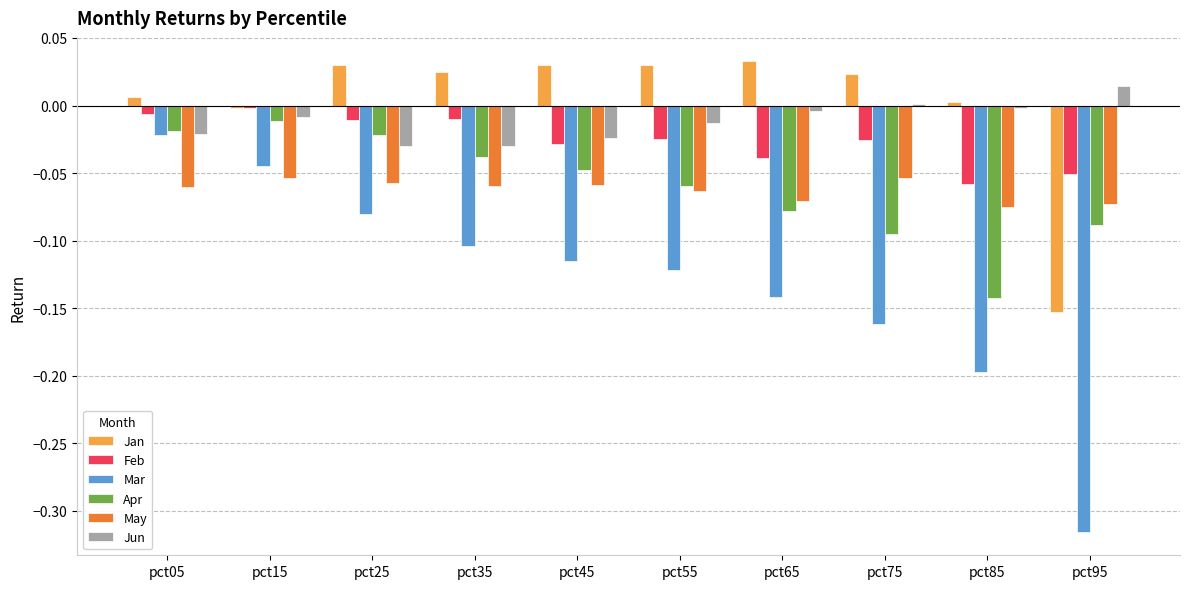

Which series has the largest range (max minus min)?

Mar